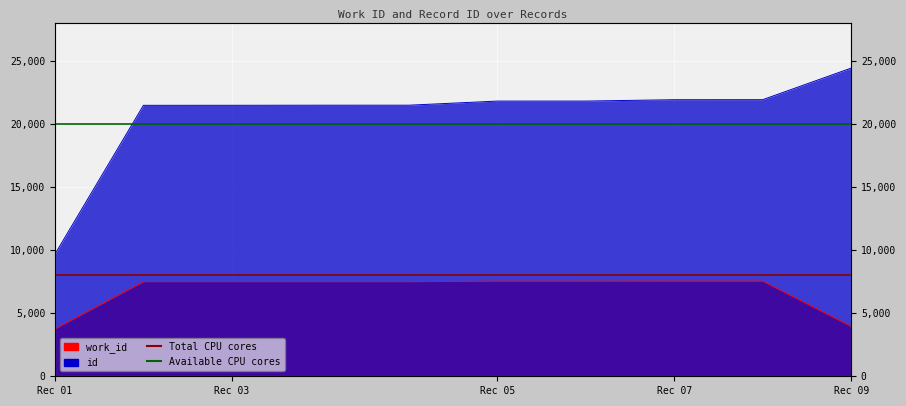

Reading right to left, transcribe all the data shown in this chart.

work_id: 3959	7553	7553	7548	7548	7507	7507	7507	7507	3759
id: 24456	21950	21948	21840	21839	21512	21511	21504	21502	9694